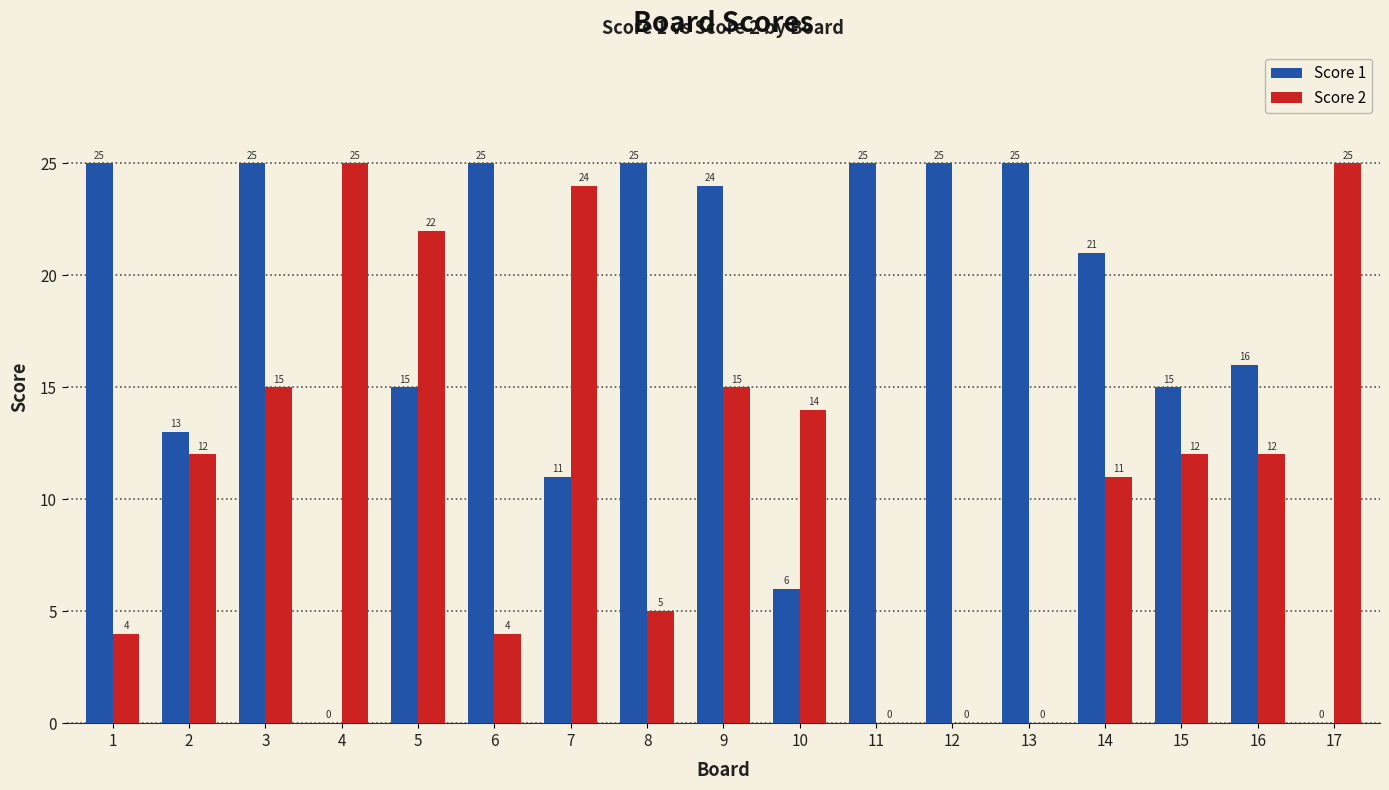

Does the chart contain stacked bars?

No